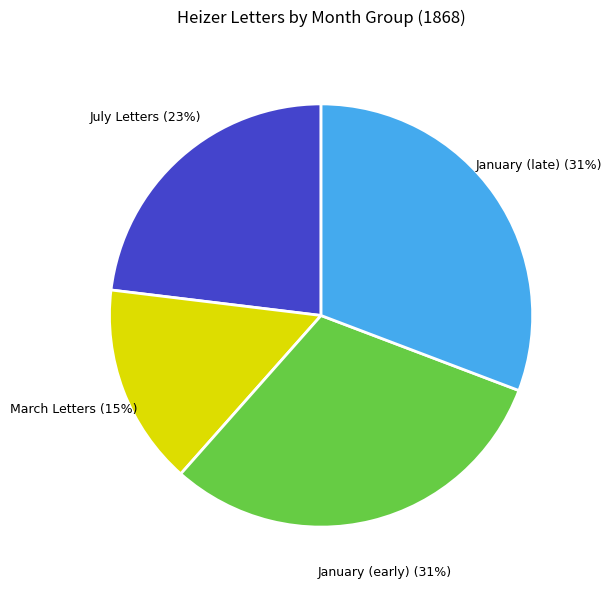

How many segments does this pie chart have?

4